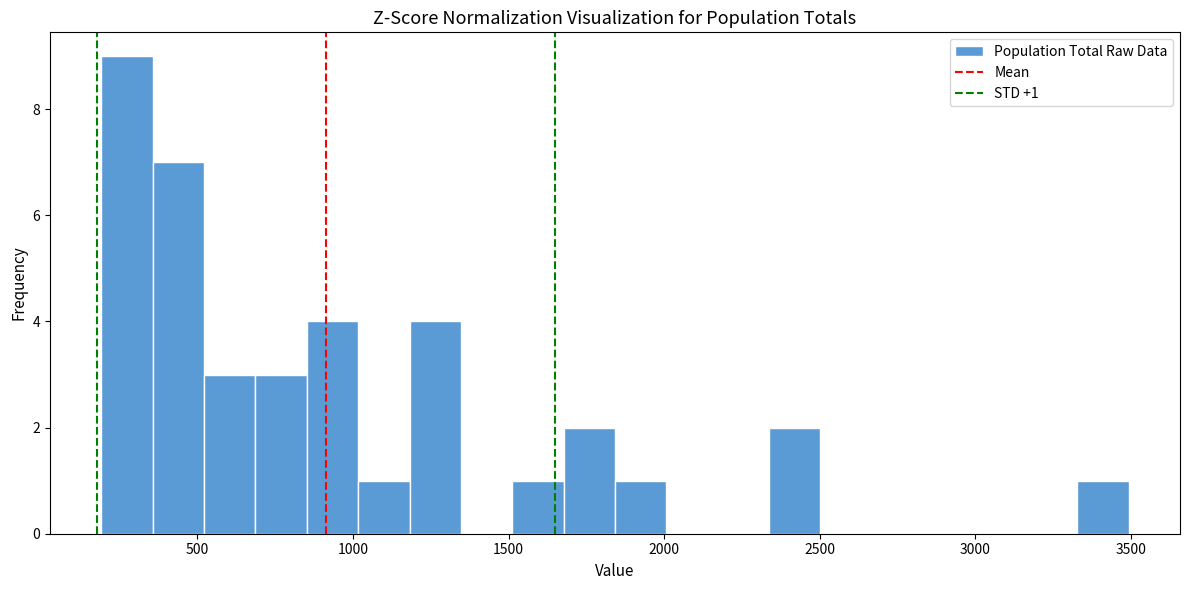

Around what value on the x-axis is the tallest bar? Give the approximate position of its centre, as read against the axis.

250